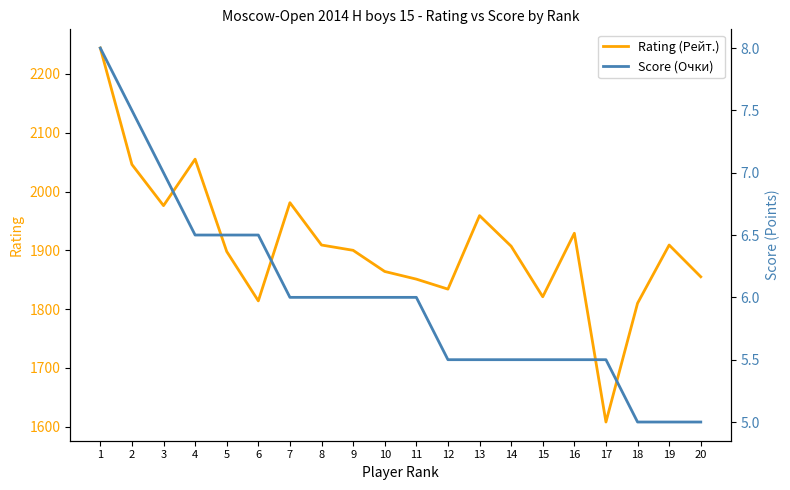

Between 4 and 16, which series saw the biggest shift?

Rating (Рейт.)